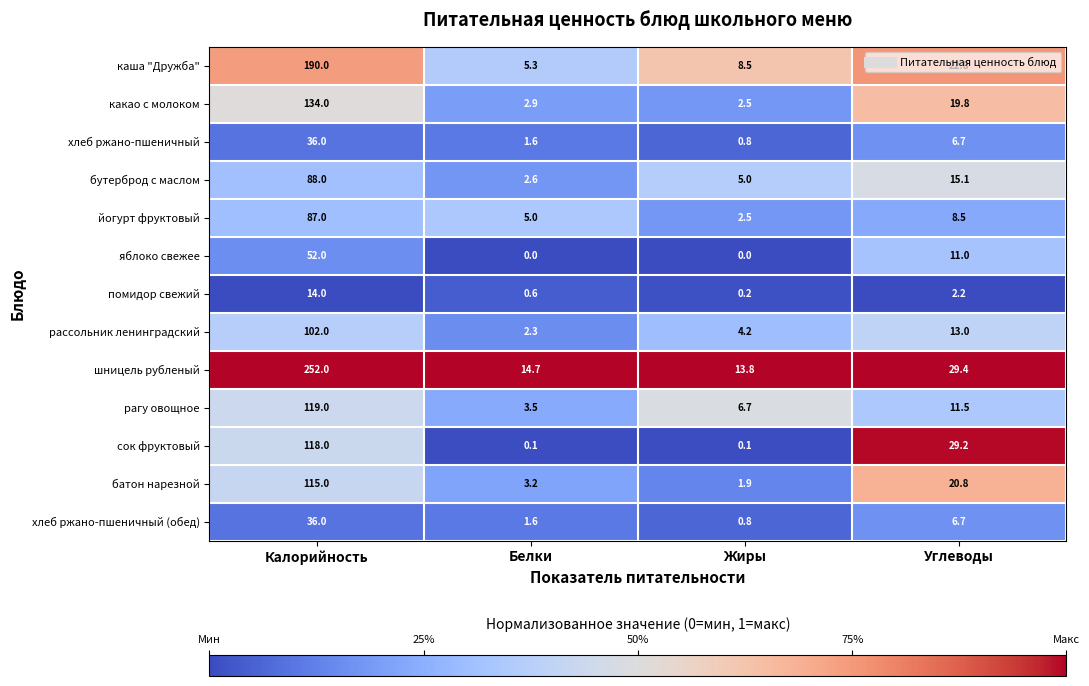

What is the maximum value shown in the chart?

252.0